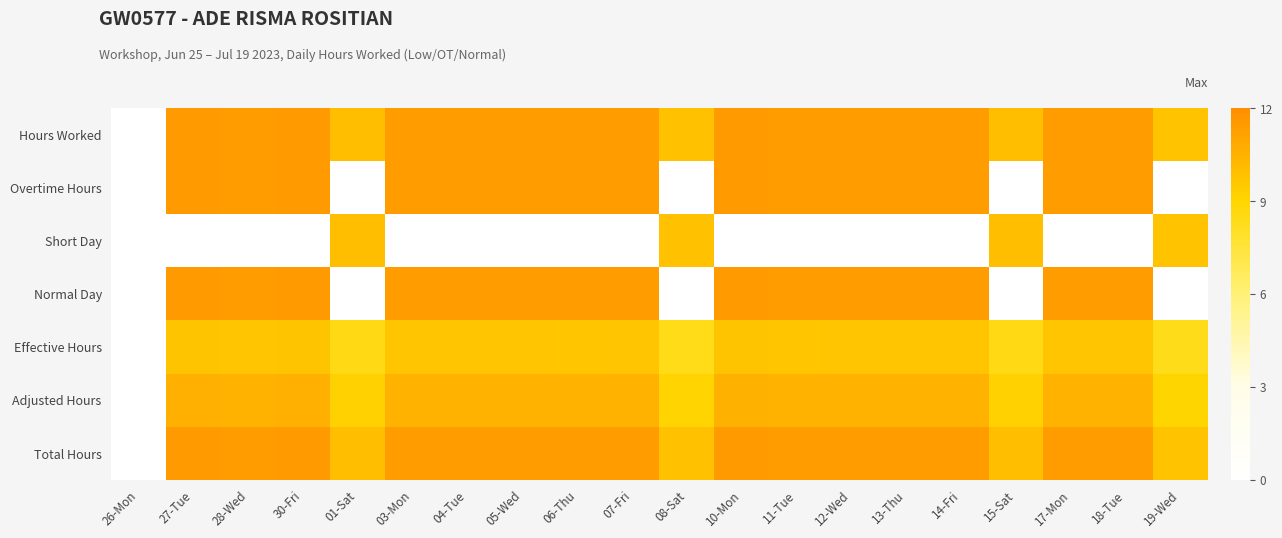

Reading right to left, extract all data points from this chart.

Hours Worked: 19-Wed=9.8	18-Tue=11.4	17-Mon=11.4	15-Sat=9.9	14-Fri=11.4	13-Thu=11.4	12-Wed=11.4	11-Tue=11.4	10-Mon=11.4	08-Sat=9.9	07-Fri=11.4	06-Thu=11.4	05-Wed=11.4	04-Tue=11.4	03-Mon=11.4	01-Sat=9.9	30-Fri=11.5	28-Wed=11.4	27-Tue=11.5	26-Mon=0.0
Overtime Hours: 19-Wed=0.0	18-Tue=11.4	17-Mon=11.4	15-Sat=0.0	14-Fri=11.4	13-Thu=11.4	12-Wed=11.4	11-Tue=11.4	10-Mon=11.4	08-Sat=0.0	07-Fri=11.4	06-Thu=11.4	05-Wed=11.4	04-Tue=11.4	03-Mon=11.4	01-Sat=0.0	30-Fri=11.5	28-Wed=11.4	27-Tue=11.5	26-Mon=0.0
Short Day: 19-Wed=9.8	18-Tue=0.0	17-Mon=0.0	15-Sat=9.9	14-Fri=0.0	13-Thu=0.0	12-Wed=0.0	11-Tue=0.0	10-Mon=0.0	08-Sat=9.9	07-Fri=0.0	06-Thu=0.0	05-Wed=0.0	04-Tue=0.0	03-Mon=0.0	01-Sat=9.9	30-Fri=0.0	28-Wed=0.0	27-Tue=0.0	26-Mon=0.0
Normal Day: 19-Wed=0.0	18-Tue=11.4	17-Mon=11.4	15-Sat=0.0	14-Fri=11.4	13-Thu=11.4	12-Wed=11.4	11-Tue=11.4	10-Mon=11.4	08-Sat=0.0	07-Fri=11.4	06-Thu=11.4	05-Wed=11.4	04-Tue=11.4	03-Mon=11.4	01-Sat=0.0	30-Fri=11.5	28-Wed=11.4	27-Tue=11.5	26-Mon=0.0
Effective Hours: 19-Wed=8.3	18-Tue=9.7	17-Mon=9.7	15-Sat=8.4	14-Fri=9.7	13-Thu=9.7	12-Wed=9.7	11-Tue=9.7	10-Mon=9.7	08-Sat=8.4	07-Fri=9.7	06-Thu=9.7	05-Wed=9.7	04-Tue=9.7	03-Mon=9.7	01-Sat=8.5	30-Fri=9.7	28-Wed=9.7	27-Tue=9.7	26-Mon=0.0
Adjusted Hours: 19-Wed=9.0	18-Tue=10.5	17-Mon=10.5	15-Sat=9.1	14-Fri=10.5	13-Thu=10.5	12-Wed=10.5	11-Tue=10.5	10-Mon=10.5	08-Sat=9.1	07-Fri=10.5	06-Thu=10.5	05-Wed=10.5	04-Tue=10.5	03-Mon=10.5	01-Sat=9.2	30-Fri=10.6	28-Wed=10.5	27-Tue=10.6	26-Mon=0.0
Total Hours: 19-Wed=9.8	18-Tue=11.4	17-Mon=11.4	15-Sat=9.9	14-Fri=11.4	13-Thu=11.4	12-Wed=11.4	11-Tue=11.4	10-Mon=11.4	08-Sat=9.9	07-Fri=11.4	06-Thu=11.4	05-Wed=11.4	04-Tue=11.4	03-Mon=11.4	01-Sat=9.9	30-Fri=11.5	28-Wed=11.4	27-Tue=11.5	26-Mon=0.0